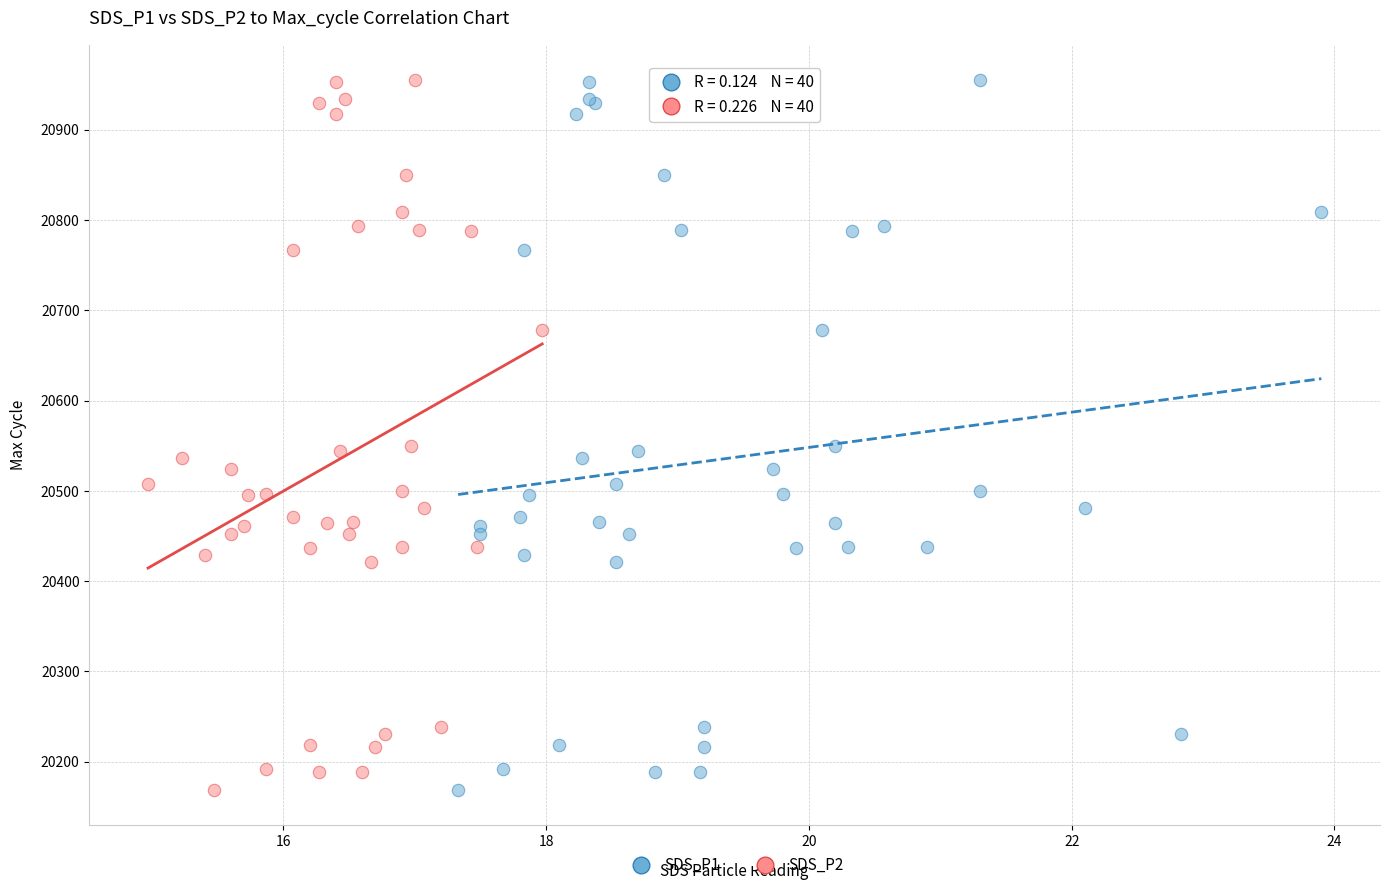

What are all the series names shown in the legend?

SDS_P1, SDS_P2